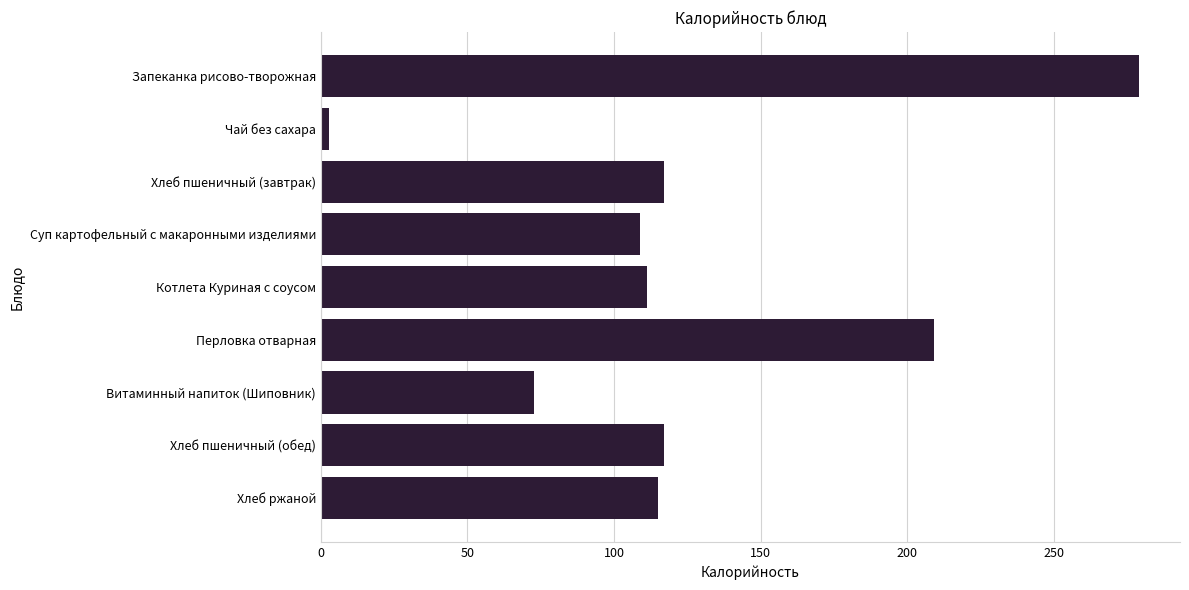

True or false: the data shows 491.3 at Запеканка рисово-творожная.

False